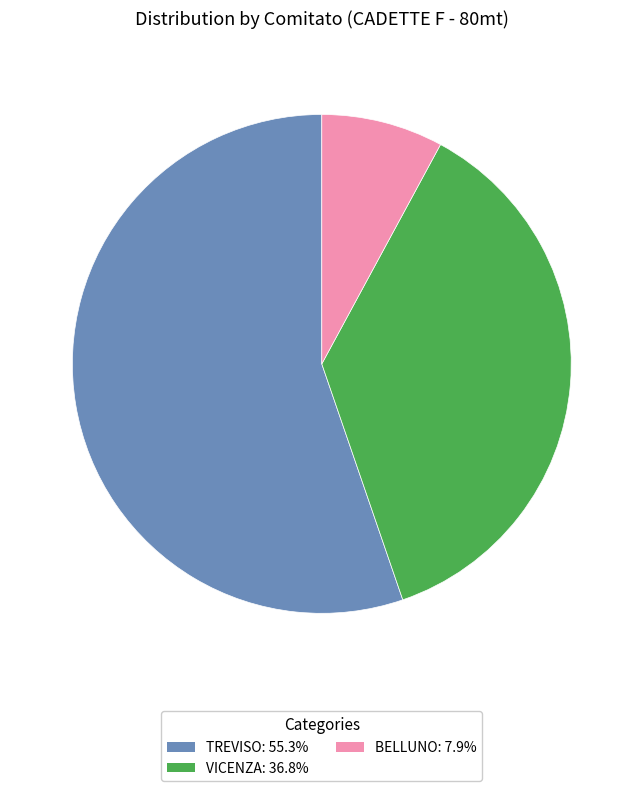

Is it true that BELLUNO is 1% of the pie?

False